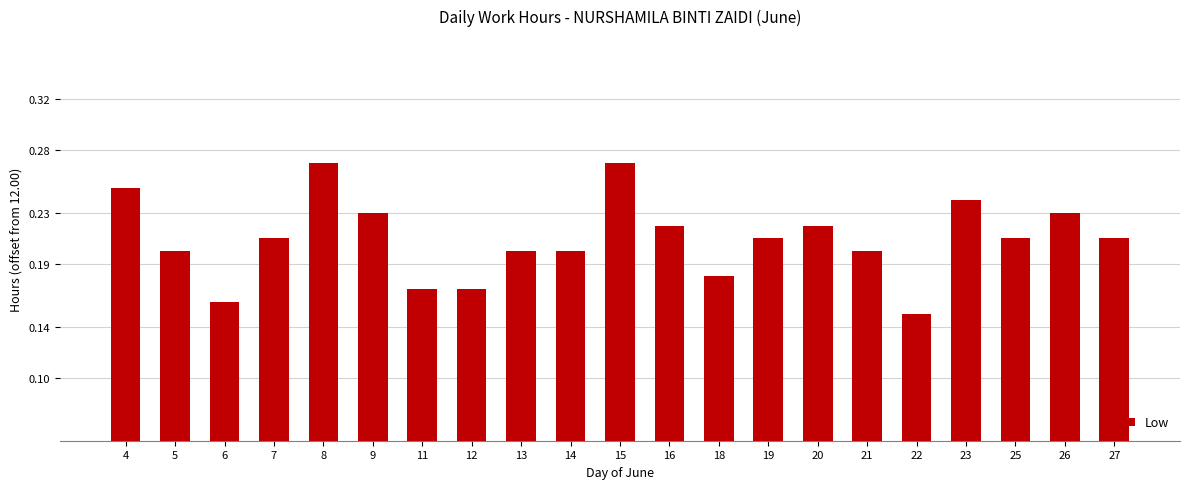

At which label is the value closest to 0?

22